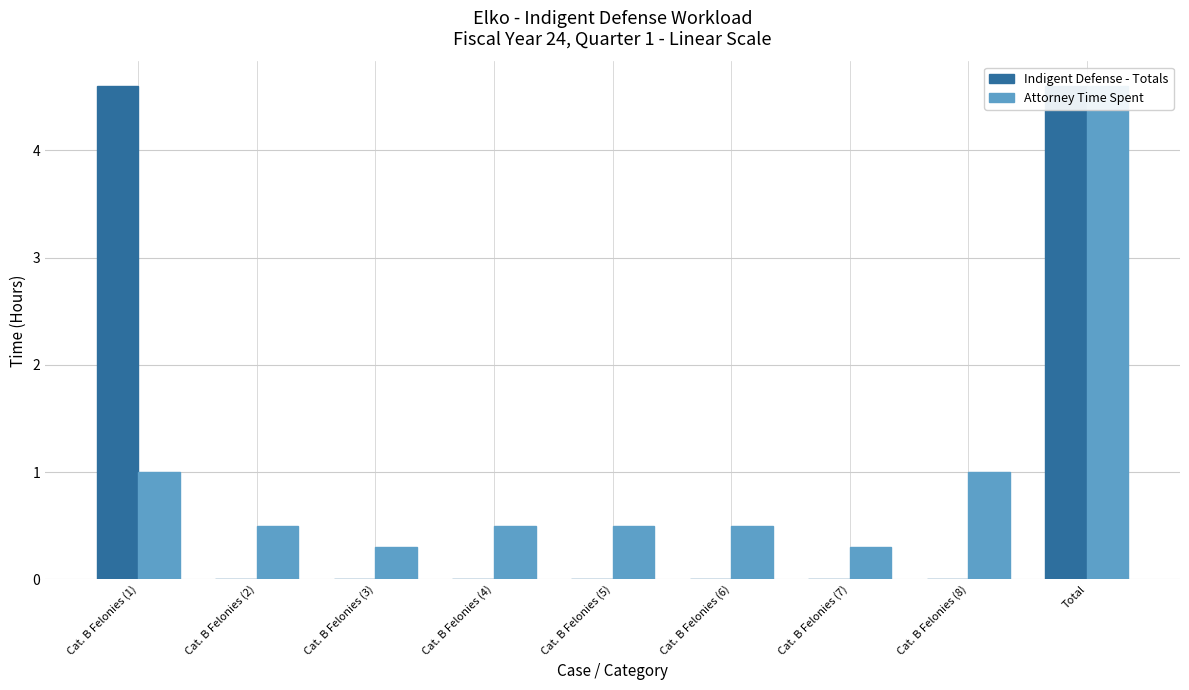

Rank the series at Cat. B Felonies (7) from lowest to highest value.

Indigent Defense - Totals, Attorney Time Spent